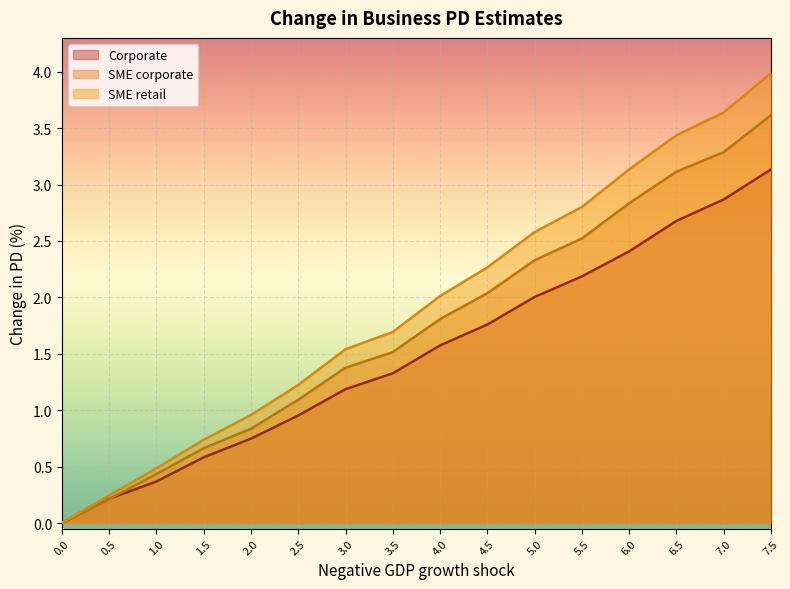

Where is Corporate nearest to the value 1?

2.5